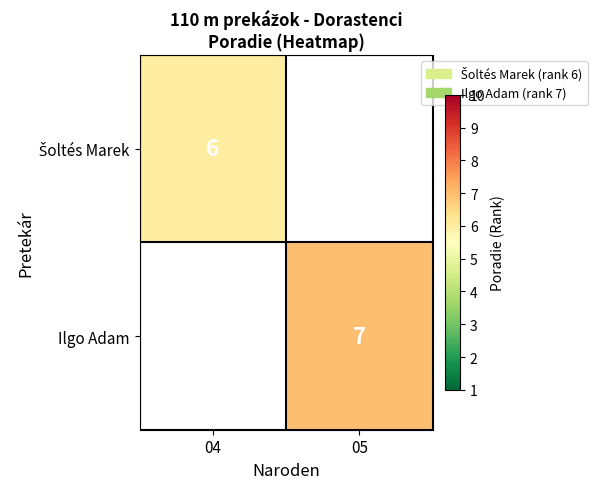

The Ilgo Adam series shows 2 at 05. True or false?

False